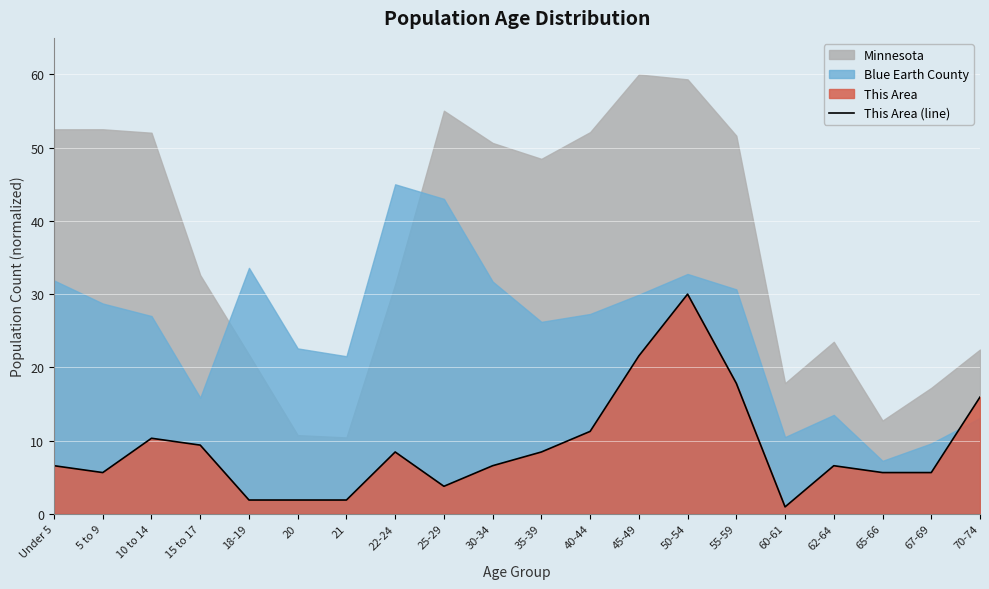

Where is the data nearest to the value 15?

70-74